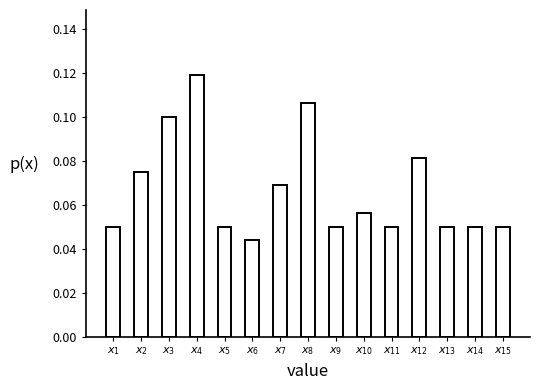

What is the sum of all values?

1.0